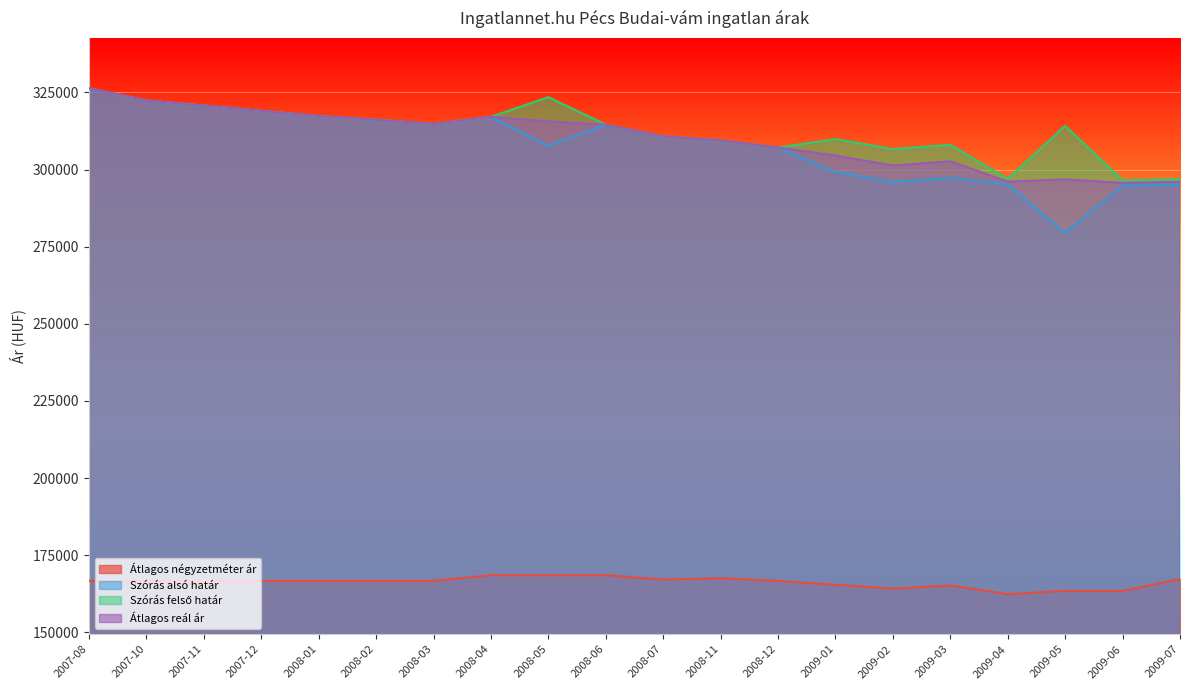

Does the chart display data point markers on the line(s)?

No